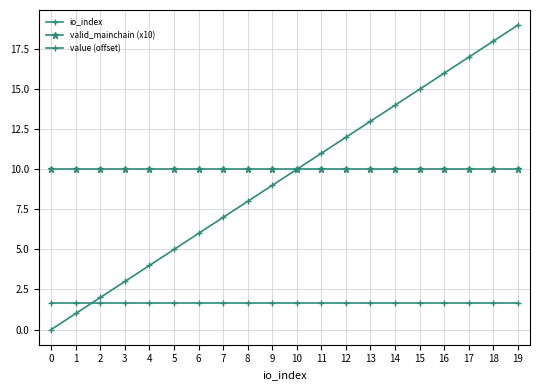

Is this an area chart (filled region under the line)?

No